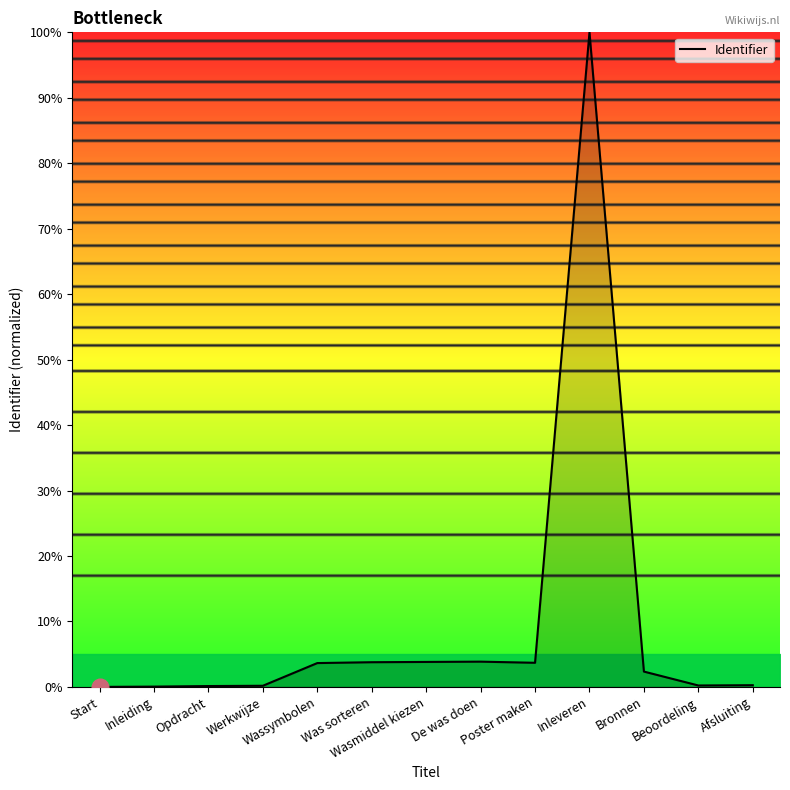

What is the greatest value displayed?

100.0